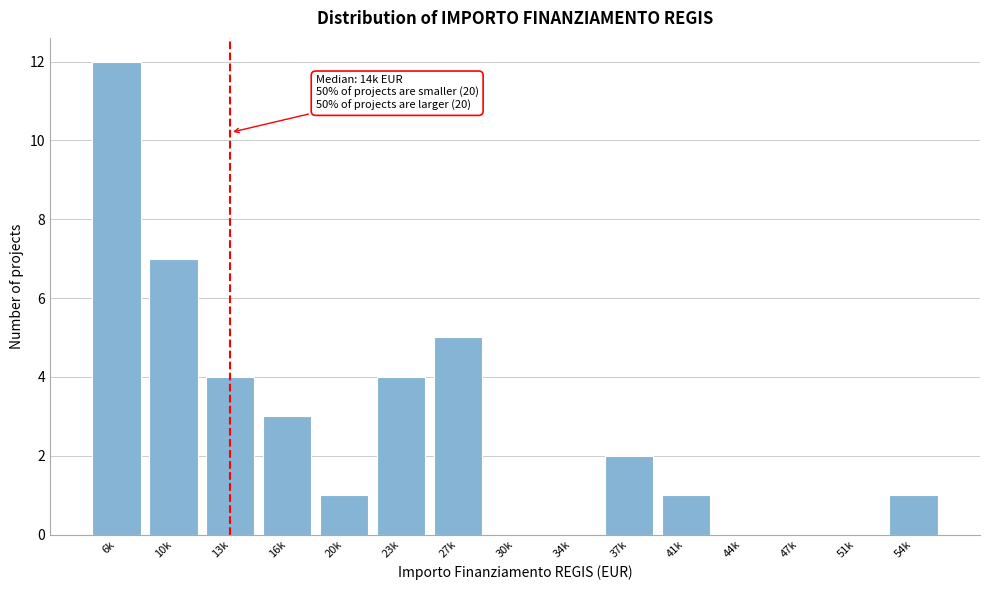

Reading left to right, transcribe all the data shown in this chart.

6k=12	10k=7	13k=4	16k=3	20k=1	23k=4	27k=5	30k=0	34k=0	37k=2	41k=1	44k=0	47k=0	51k=0	54k=1